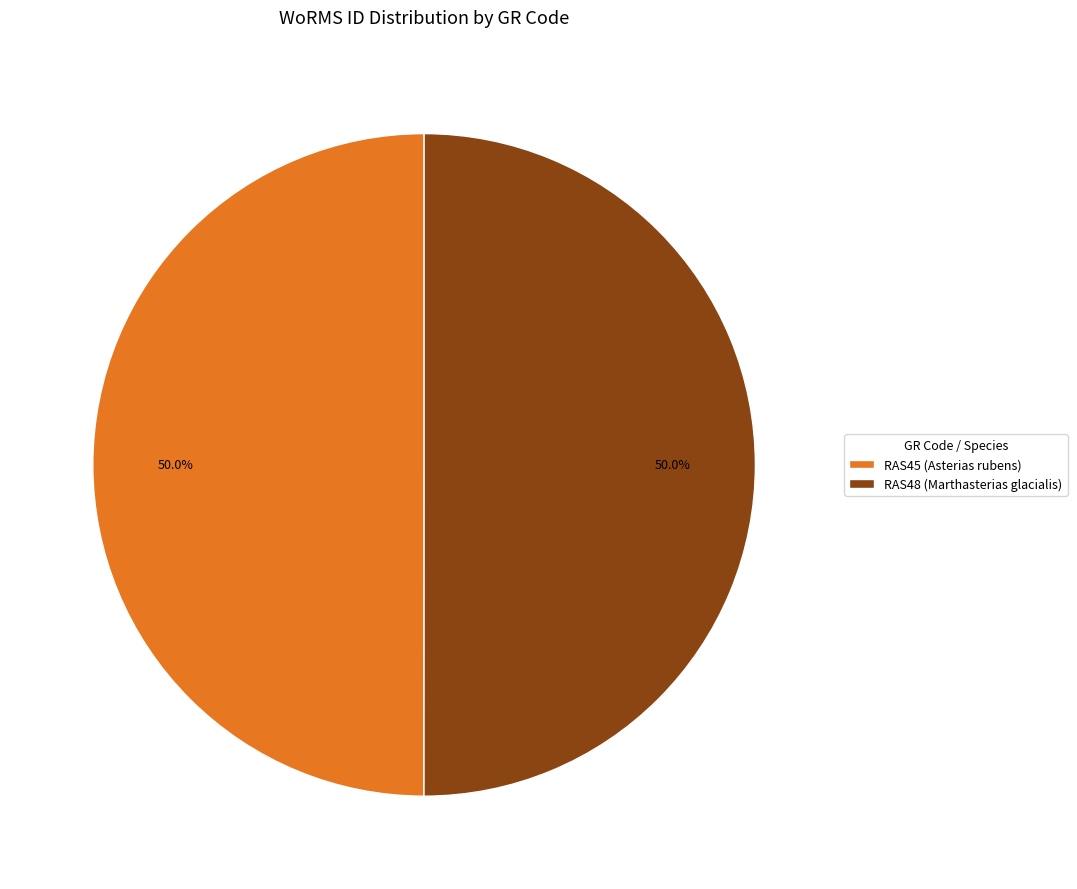

What is the total percentage of RAS45 (Asterias rubens) and RAS48 (Marthasterias glacialis)?

100.0%